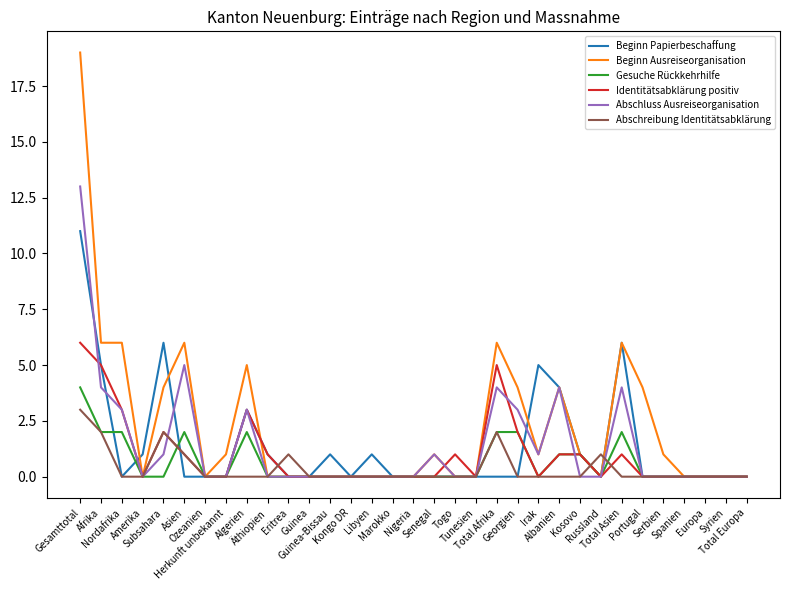

Reading right to left, extract all data points from this chart.

Beginn Papierbeschaffung: Total Europa=0	Syrien=0	Europa=0	Spanien=0	Serbien=0	Portugal=0	Total Asien=6	Russland=0	Kosovo=1	Albanien=4	Irak=5	Georgien=0	Total Afrika=0	Tunesien=0	Togo=0	Senegal=0	Nigeria=0	Marokko=0	Libyen=1	Kongo DR=0	Guinea-Bissau=1	Guinea=0	Eritrea=0	Äthiopien=1	Algerien=3	Herkunft unbekannt=0	Ozeanien=0	Asien=0	Subsahara=6	Amerika=1	Nordafrika=0	Afrika=5	Gesamttotal=11
Beginn Ausreiseorganisation: Total Europa=0	Syrien=0	Europa=0	Spanien=0	Serbien=1	Portugal=4	Total Asien=6	Russland=0	Kosovo=1	Albanien=4	Irak=1	Georgien=4	Total Afrika=6	Tunesien=0	Togo=0	Senegal=1	Nigeria=0	Marokko=0	Libyen=0	Kongo DR=0	Guinea-Bissau=0	Guinea=0	Eritrea=0	Äthiopien=0	Algerien=5	Herkunft unbekannt=1	Ozeanien=0	Asien=6	Subsahara=4	Amerika=0	Nordafrika=6	Afrika=6	Gesamttotal=19
Gesuche Rückkehrhilfe: Total Europa=0	Syrien=0	Europa=0	Spanien=0	Serbien=0	Portugal=0	Total Asien=2	Russland=0	Kosovo=1	Albanien=1	Irak=0	Georgien=2	Total Afrika=2	Tunesien=0	Togo=0	Senegal=0	Nigeria=0	Marokko=0	Libyen=0	Kongo DR=0	Guinea-Bissau=0	Guinea=0	Eritrea=0	Äthiopien=0	Algerien=2	Herkunft unbekannt=0	Ozeanien=0	Asien=2	Subsahara=0	Amerika=0	Nordafrika=2	Afrika=2	Gesamttotal=4
Identitätsabklärung positiv: Total Europa=0	Syrien=0	Europa=0	Spanien=0	Serbien=0	Portugal=0	Total Asien=1	Russland=0	Kosovo=1	Albanien=1	Irak=0	Georgien=2	Total Afrika=5	Tunesien=0	Togo=1	Senegal=0	Nigeria=0	Marokko=0	Libyen=0	Kongo DR=0	Guinea-Bissau=0	Guinea=0	Eritrea=0	Äthiopien=1	Algerien=3	Herkunft unbekannt=0	Ozeanien=0	Asien=1	Subsahara=2	Amerika=0	Nordafrika=3	Afrika=5	Gesamttotal=6
Abschluss Ausreiseorganisation: Total Europa=0	Syrien=0	Europa=0	Spanien=0	Serbien=0	Portugal=0	Total Asien=4	Russland=0	Kosovo=0	Albanien=4	Irak=1	Georgien=3	Total Afrika=4	Tunesien=0	Togo=0	Senegal=1	Nigeria=0	Marokko=0	Libyen=0	Kongo DR=0	Guinea-Bissau=0	Guinea=0	Eritrea=0	Äthiopien=0	Algerien=3	Herkunft unbekannt=0	Ozeanien=0	Asien=5	Subsahara=1	Amerika=0	Nordafrika=3	Afrika=4	Gesamttotal=13
Abschreibung Identitätsabklärung: Total Europa=0	Syrien=0	Europa=0	Spanien=0	Serbien=0	Portugal=0	Total Asien=0	Russland=1	Kosovo=0	Albanien=0	Irak=0	Georgien=0	Total Afrika=2	Tunesien=0	Togo=0	Senegal=0	Nigeria=0	Marokko=0	Libyen=0	Kongo DR=0	Guinea-Bissau=0	Guinea=0	Eritrea=1	Äthiopien=0	Algerien=0	Herkunft unbekannt=0	Ozeanien=0	Asien=1	Subsahara=2	Amerika=0	Nordafrika=0	Afrika=2	Gesamttotal=3